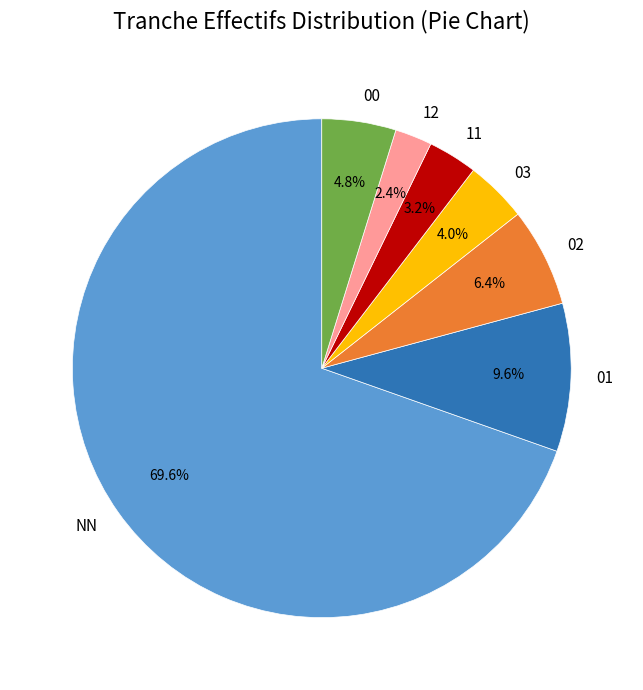

To the nearest percent, what percentage of the pie is 11?

3%